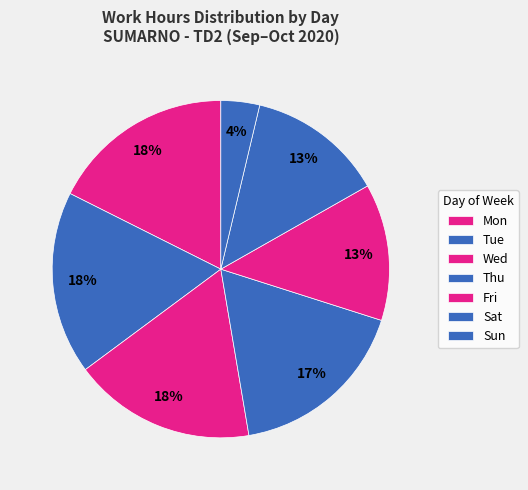

How much of the chart is everything except Thu?

95.7%